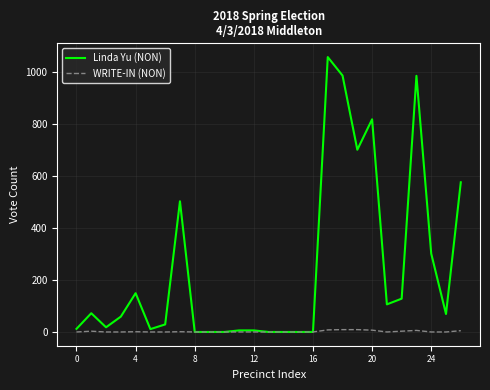

Rank the series by their average value, from lowest to highest.

WRITE-IN (NON), Linda Yu (NON)